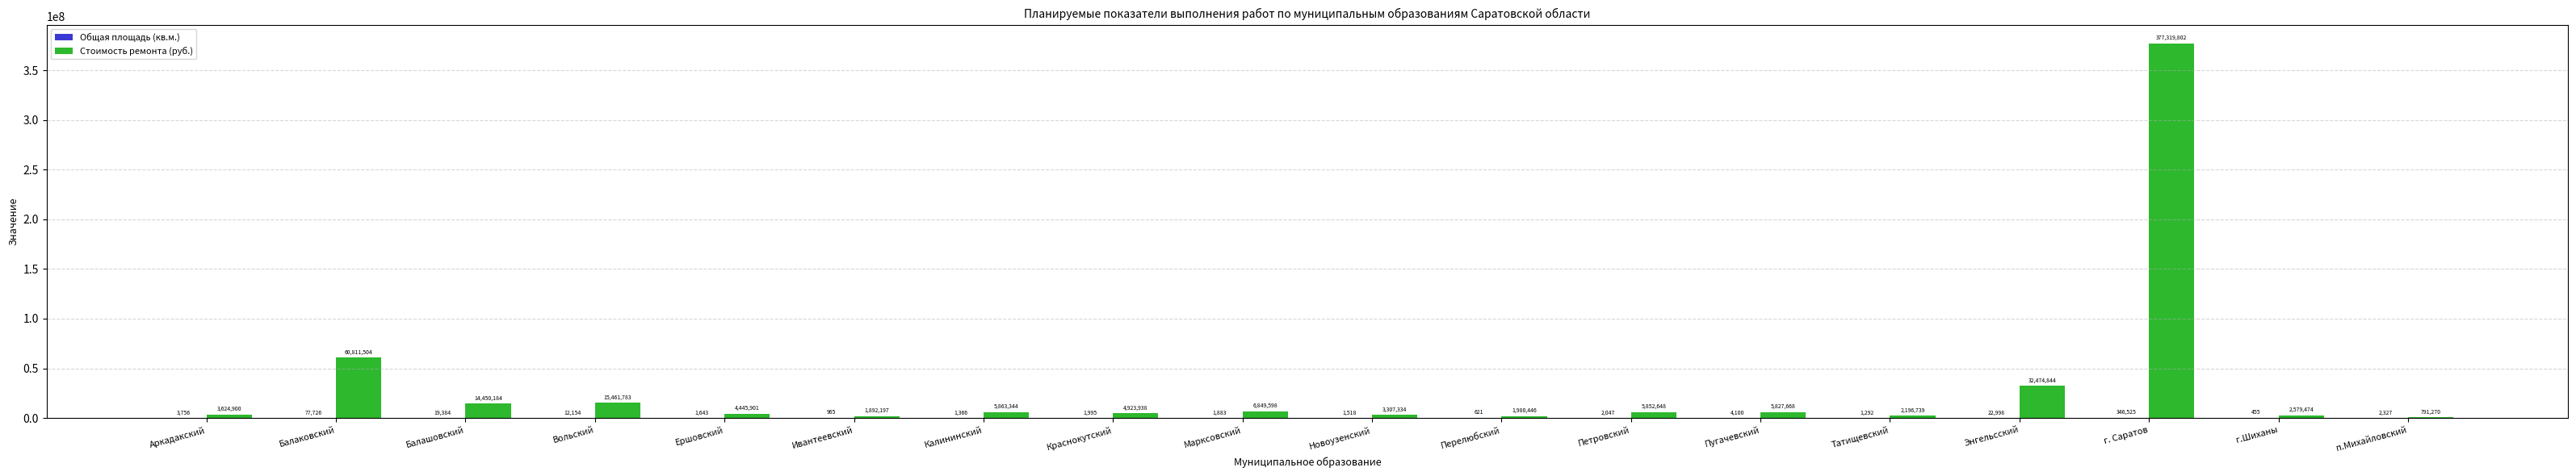

What is the maximum value shown in the chart?

377319802.3